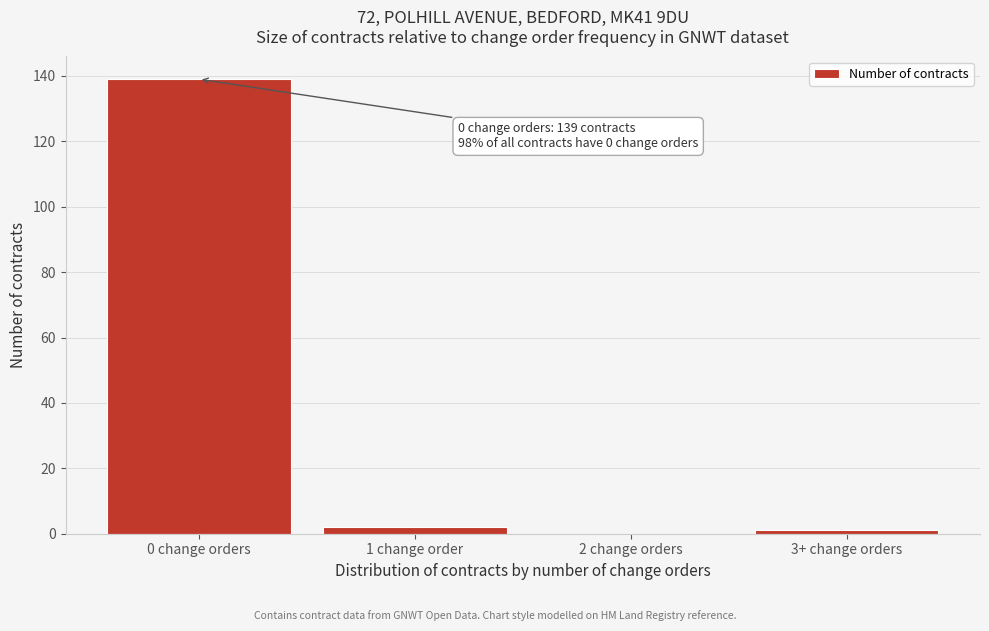

Reading left to right, what are all the values shown in this chart?

0 change orders=139	1 change order=2	2 change orders=0	3+ change orders=1